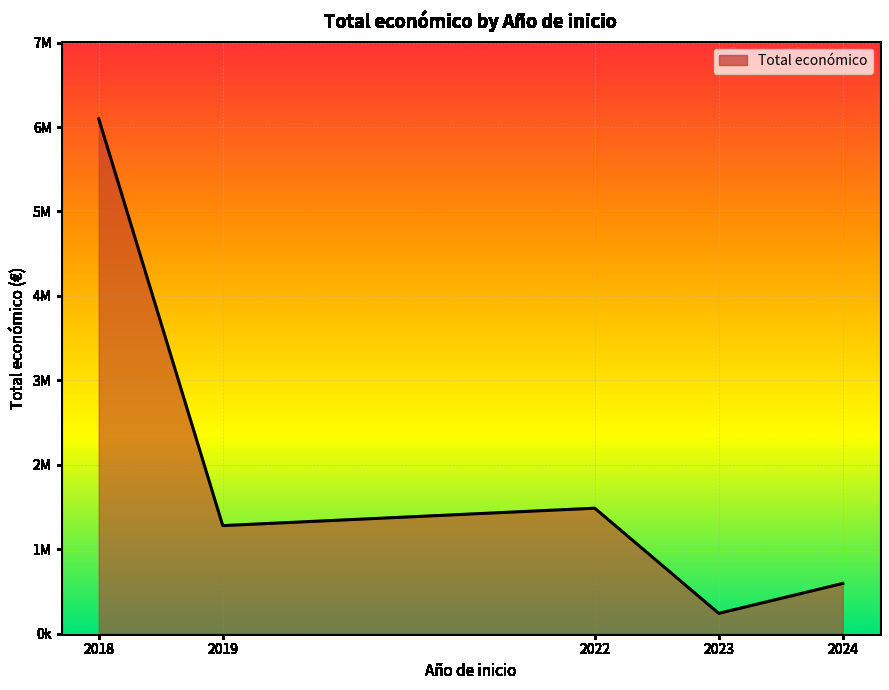

The chart shows a value of 595436 at 2024. True or false?

True